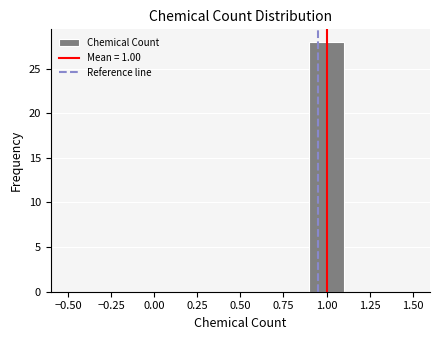

How tall is the bar that spans 0.9 to 1.1 on the x-axis? The values are not printed on the chart, so give them approximately, as read against the axis.

28